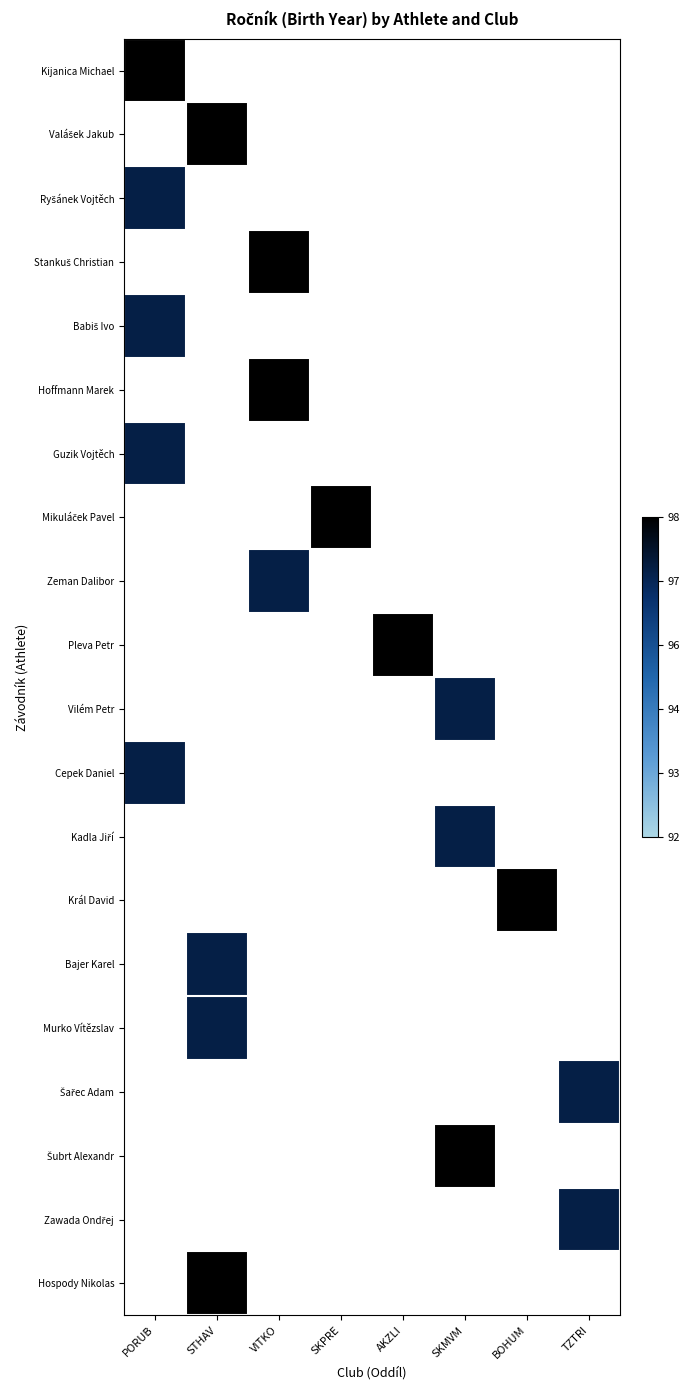

At how many categories does at least one series exceed 0?

8